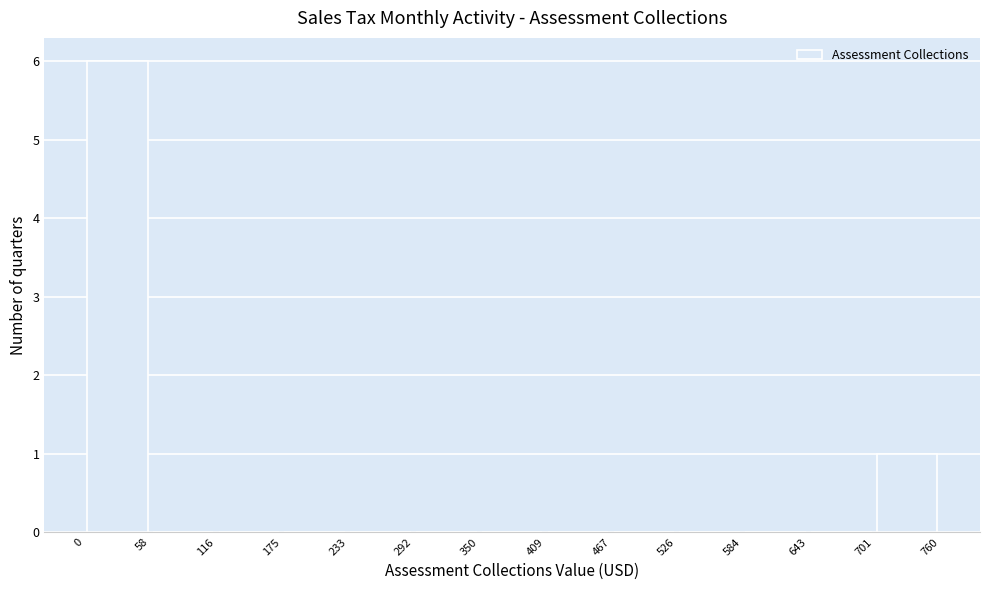

Over which range of the x-axis is the bar tallest?

0 to 58